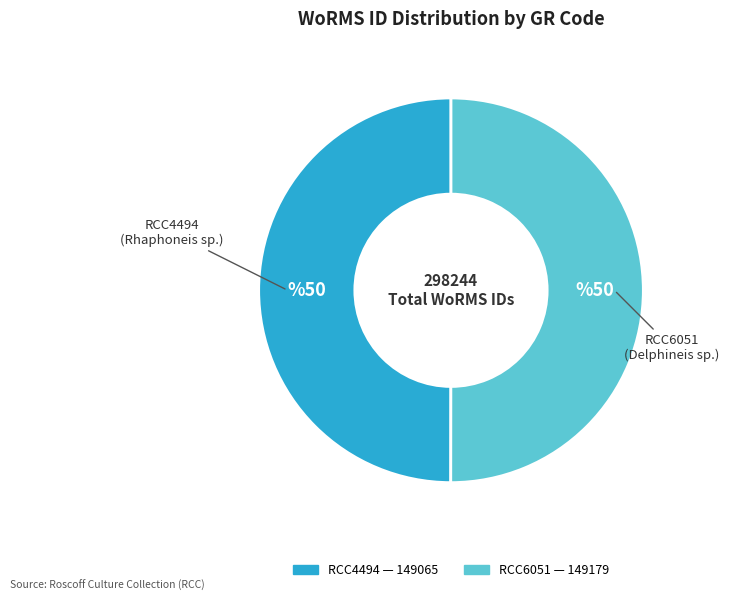

Approximately how many times larger is the value at RCC6051 compared to RCC4494?

1.0